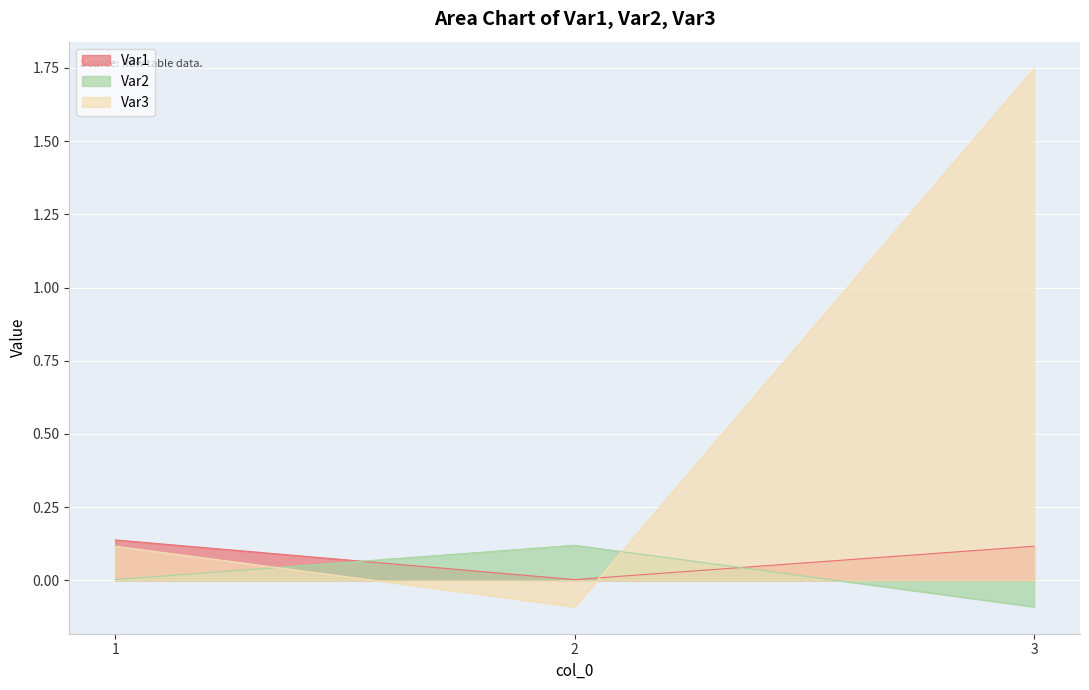

Which series has the widest spread of values?

Var3